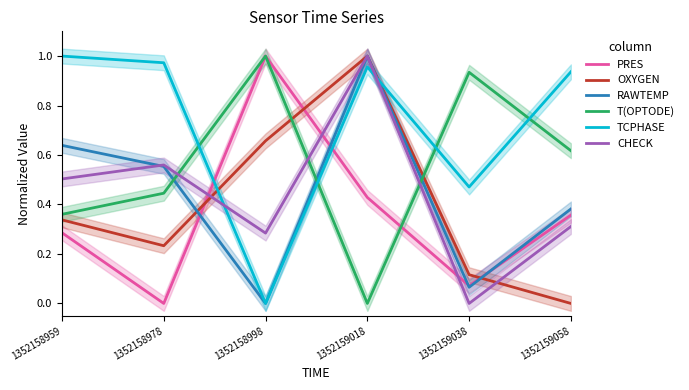

At 1352158978, list the series in order from smallest to largest.

PRES, OXYGEN, T(OPTODE), RAWTEMP, CHECK, TCPHASE